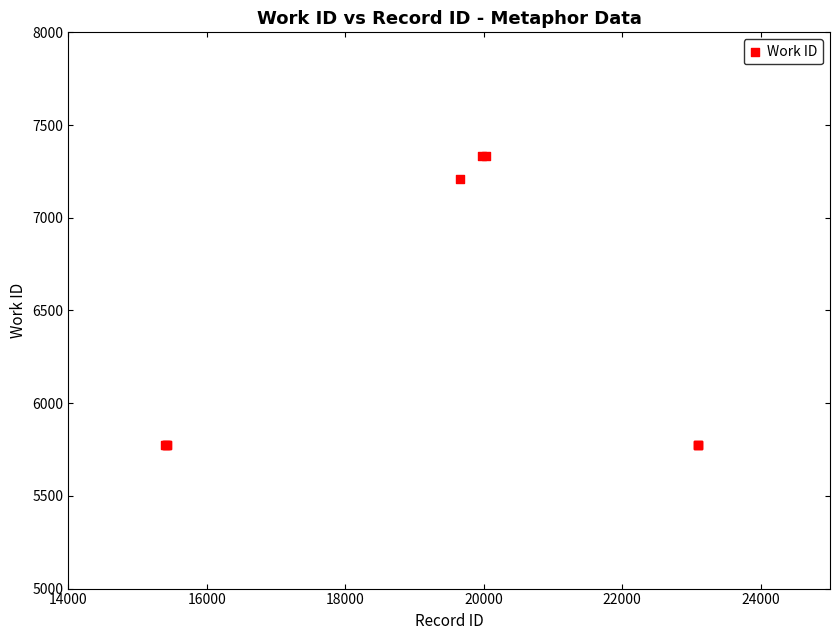

What Y value in the scatter plot is closest to 6555?

7207